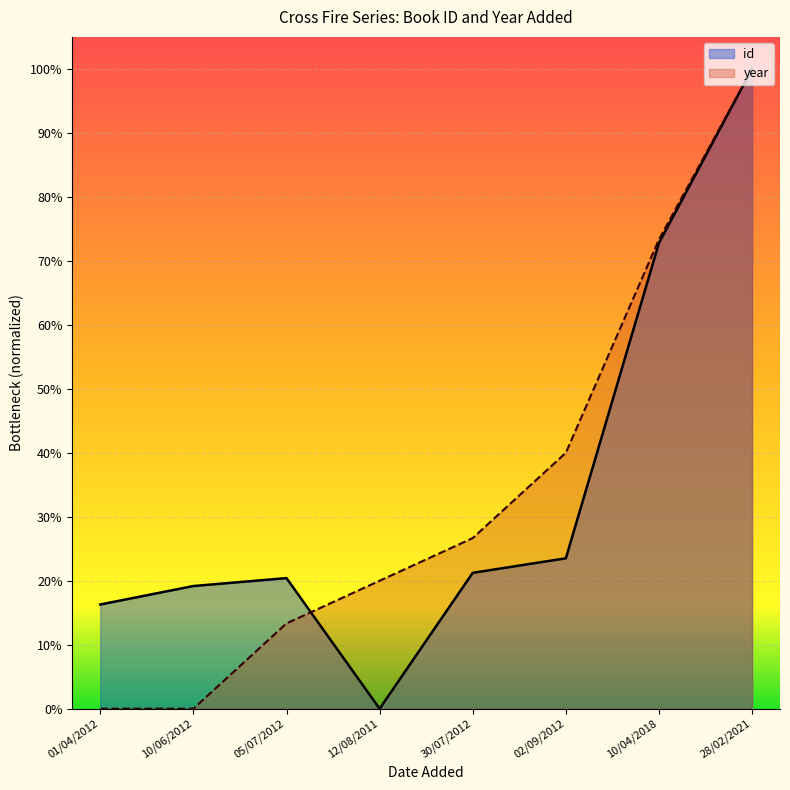

List the series in order of their overall mean, highest first.

id, year